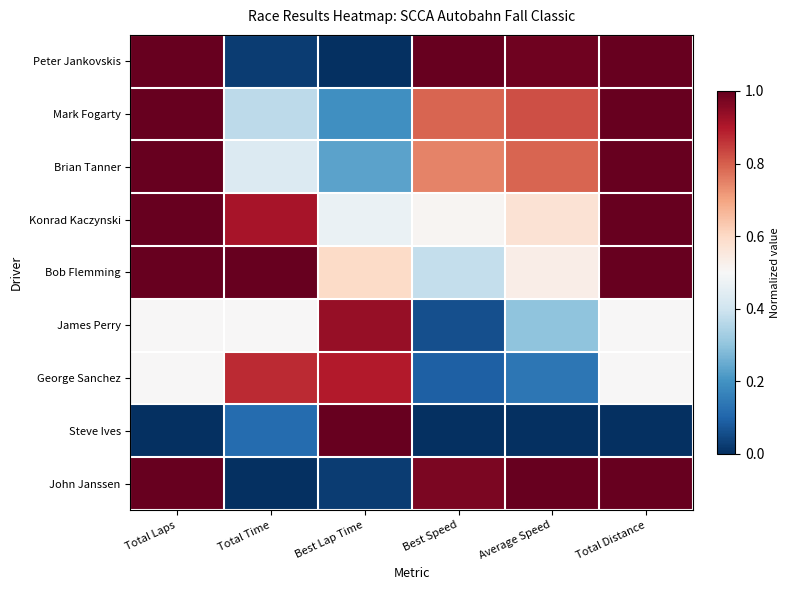

Reading left to right, extract all data points from this chart.

Peter Jankovskis: Total Laps=1.0	Total Time=0.0	Best Lap Time=0.0	Best Speed=1.0	Average Speed=1.0	Total Distance=1.0
Mark Fogarty: Total Laps=1.0	Total Time=0.4	Best Lap Time=0.2	Best Speed=0.8	Average Speed=0.8	Total Distance=1.0
Brian Tanner: Total Laps=1.0	Total Time=0.4	Best Lap Time=0.2	Best Speed=0.7	Average Speed=0.8	Total Distance=1.0
Konrad Kaczynski: Total Laps=1.0	Total Time=0.9	Best Lap Time=0.5	Best Speed=0.5	Average Speed=0.6	Total Distance=1.0
Bob Flemming: Total Laps=1.0	Total Time=1.0	Best Lap Time=0.6	Best Speed=0.4	Average Speed=0.5	Total Distance=1.0
James Perry: Total Laps=0.5	Total Time=0.5	Best Lap Time=0.9	Best Speed=0.1	Average Speed=0.3	Total Distance=0.5
George Sanchez: Total Laps=0.5	Total Time=0.9	Best Lap Time=0.9	Best Speed=0.1	Average Speed=0.1	Total Distance=0.5
Steve Ives: Total Laps=0.0	Total Time=0.1	Best Lap Time=1.0	Best Speed=0.0	Average Speed=0.0	Total Distance=0.0
John Janssen: Total Laps=1.0	Total Time=0.0	Best Lap Time=0.0	Best Speed=1.0	Average Speed=1.0	Total Distance=1.0